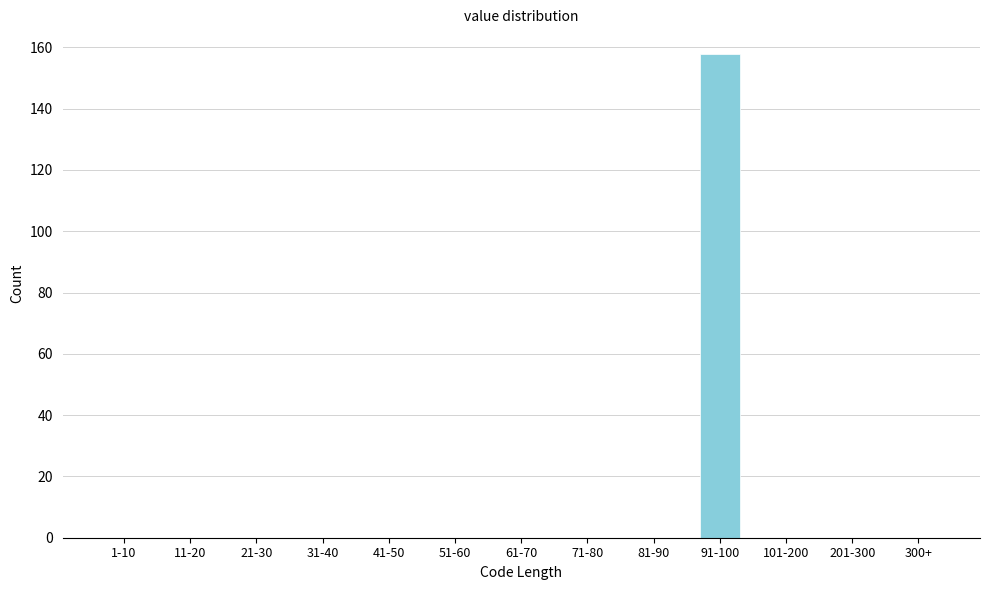

Reading left to right, what are all the values shown in this chart?

1-10=0	11-20=0	21-30=0	31-40=0	41-50=0	51-60=0	61-70=0	71-80=0	81-90=0	91-100=158	101-200=0	201-300=0	300+=0